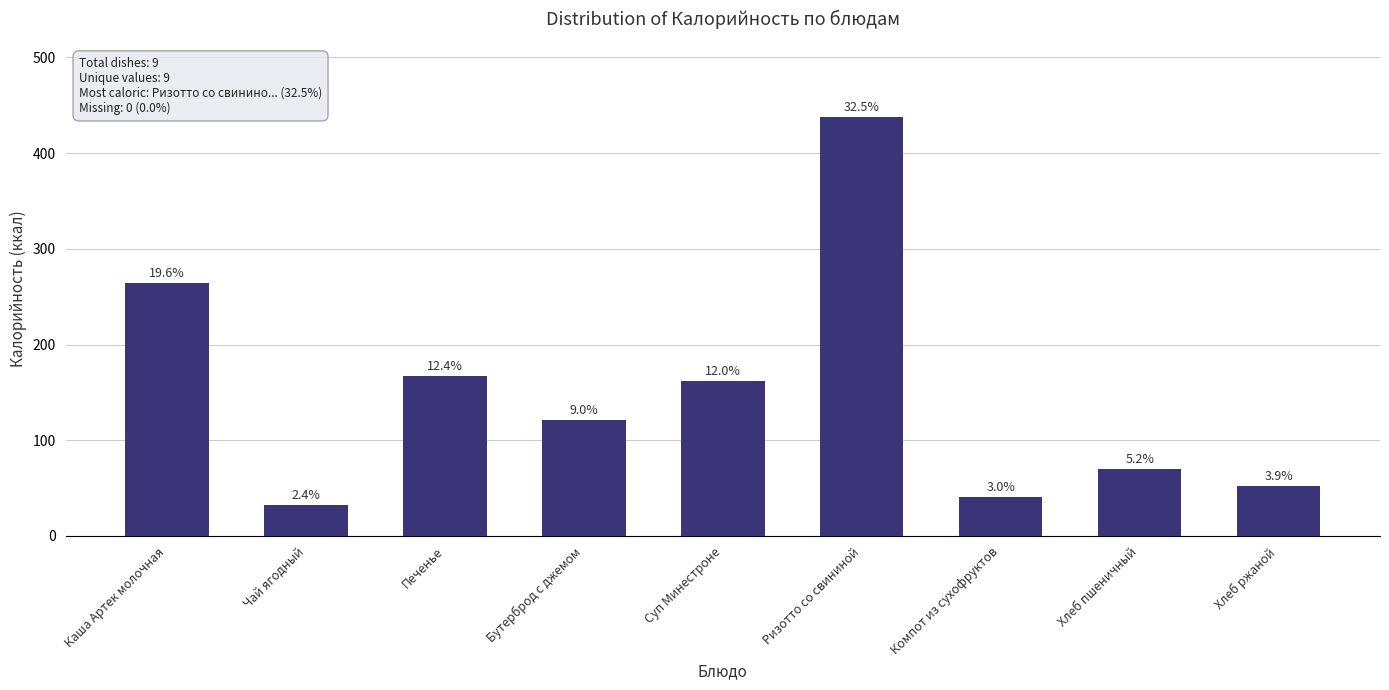

Are the bars horizontal?

No